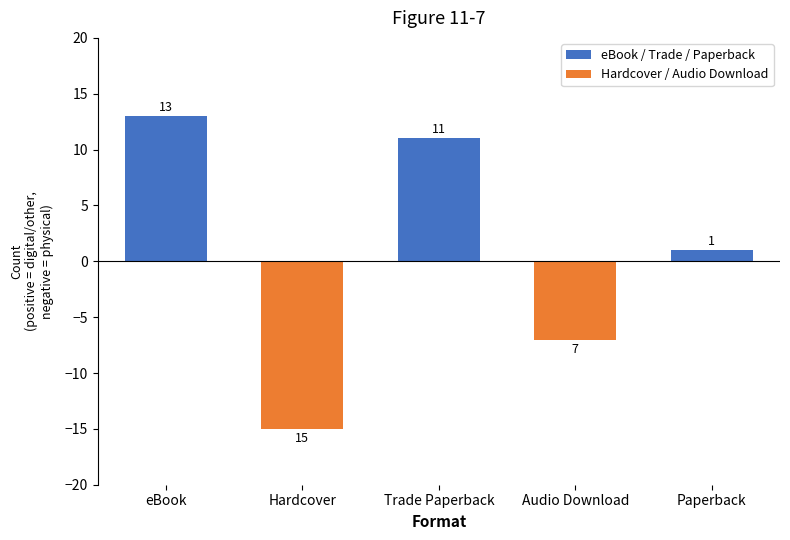

Is it true that eBook / Trade / Paperback equals 6 at eBook?

False